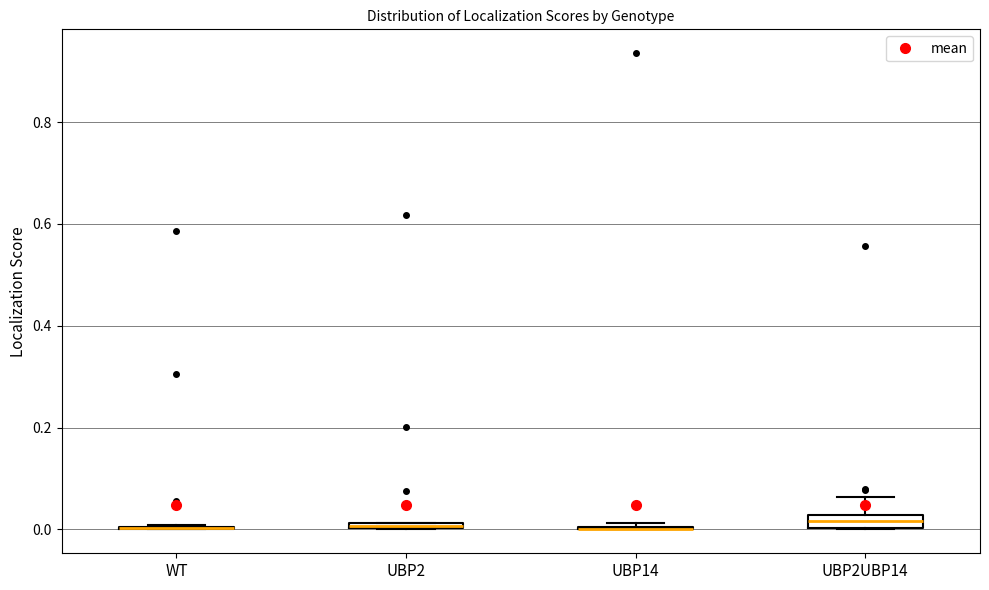

Where does the upper whisker of the box for UBP2UBP14 end on the y-axis? The values are not printed on the chart, so give them approximately, as read against the axis.

0.06